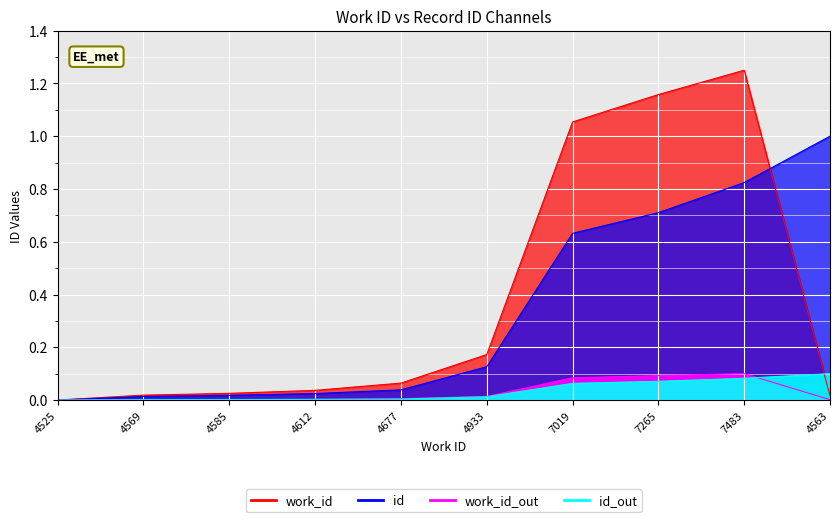

How many values in id are above zero?

9